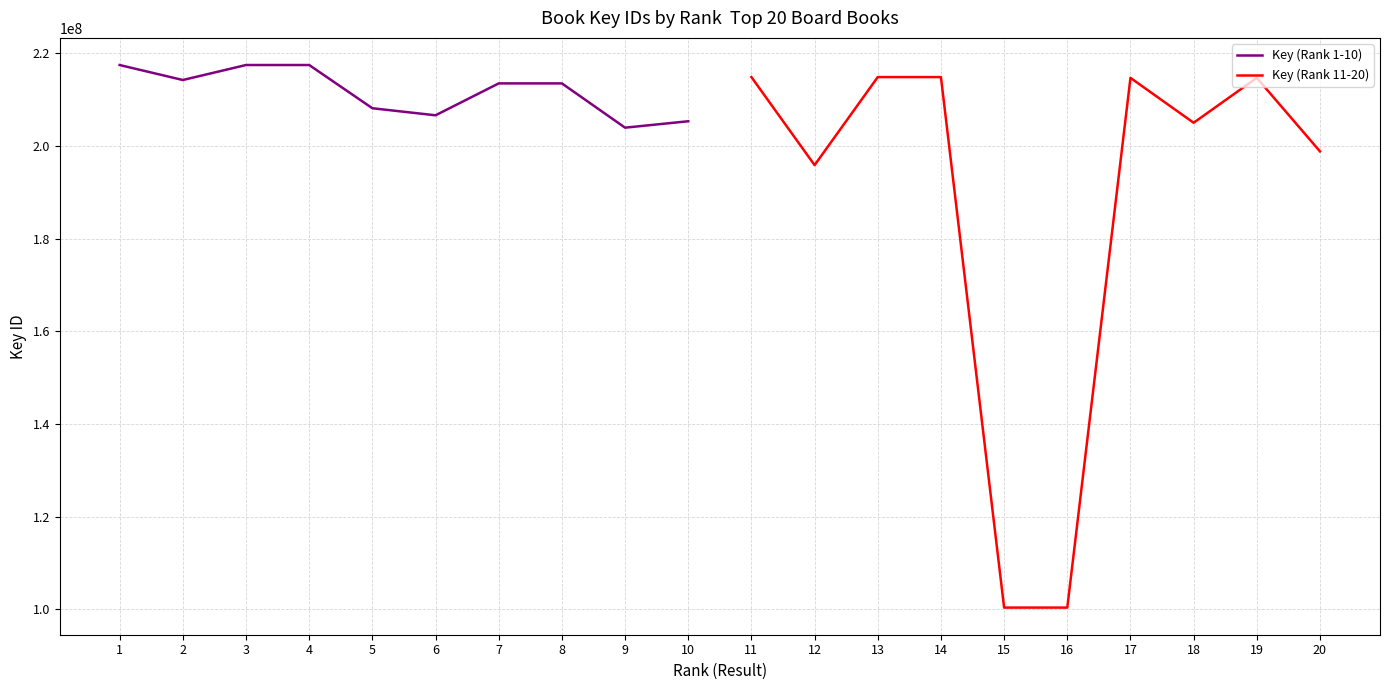

What is the smallest value displayed?

100402922